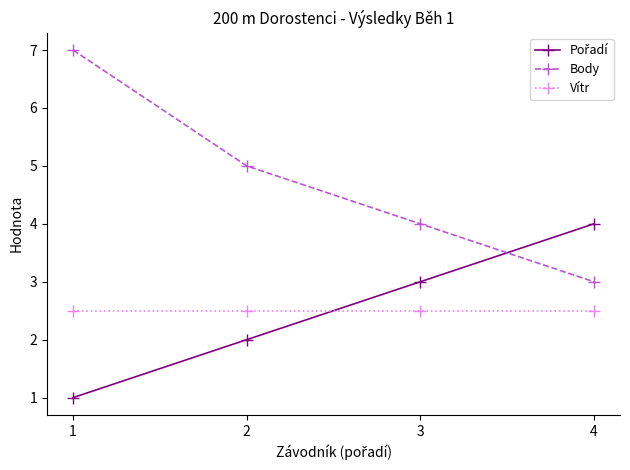

The Body series shows 5.0 at 2. True or false?

True